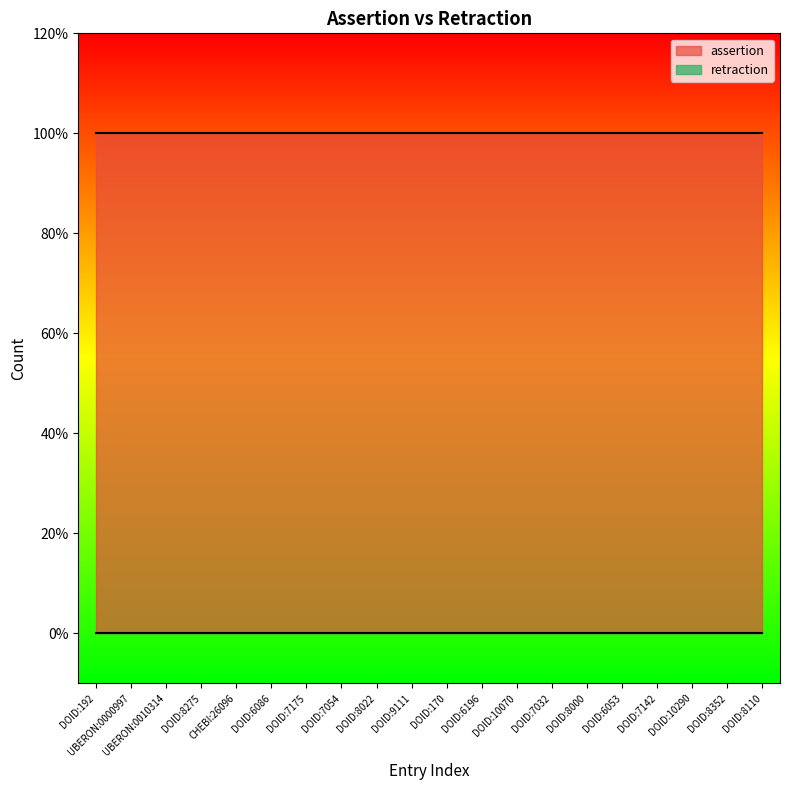

True or false: assertion and retraction intersect in this chart.

False